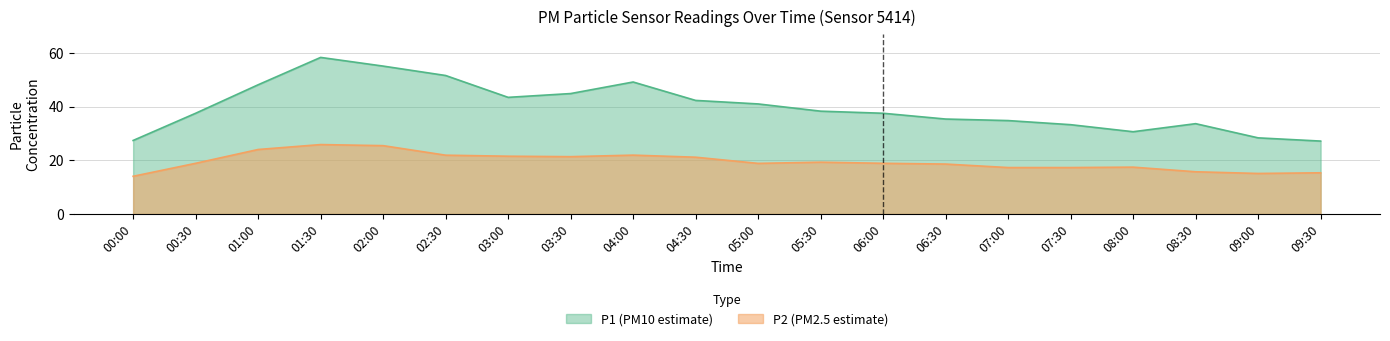

Where is the first local maximum for P1?

01:30